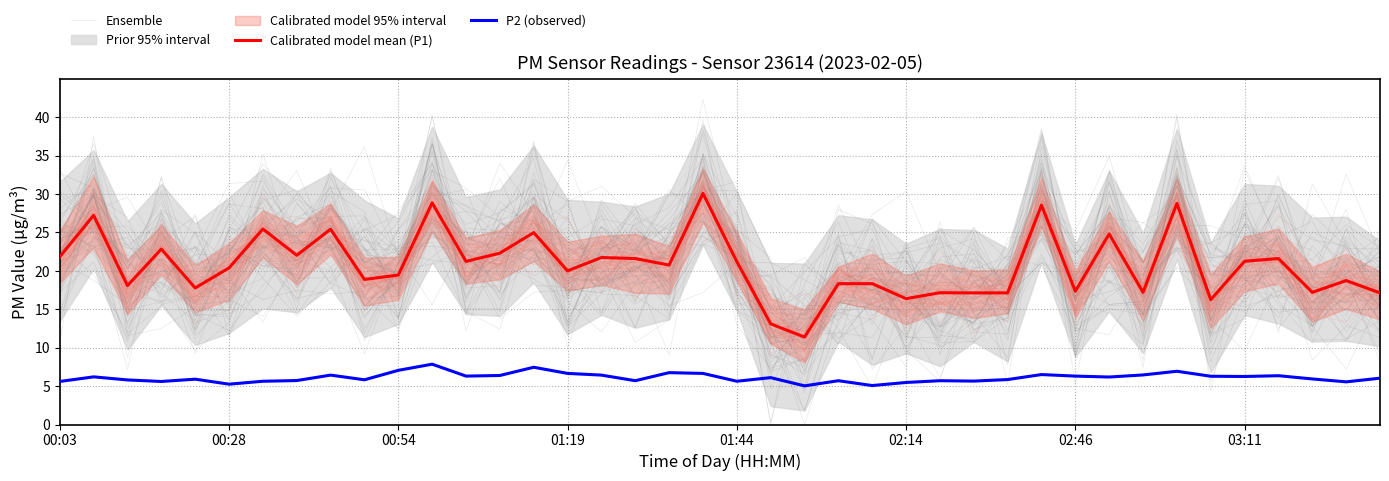

The P2 (observed) series shows 8.3 at 13. True or false?

False